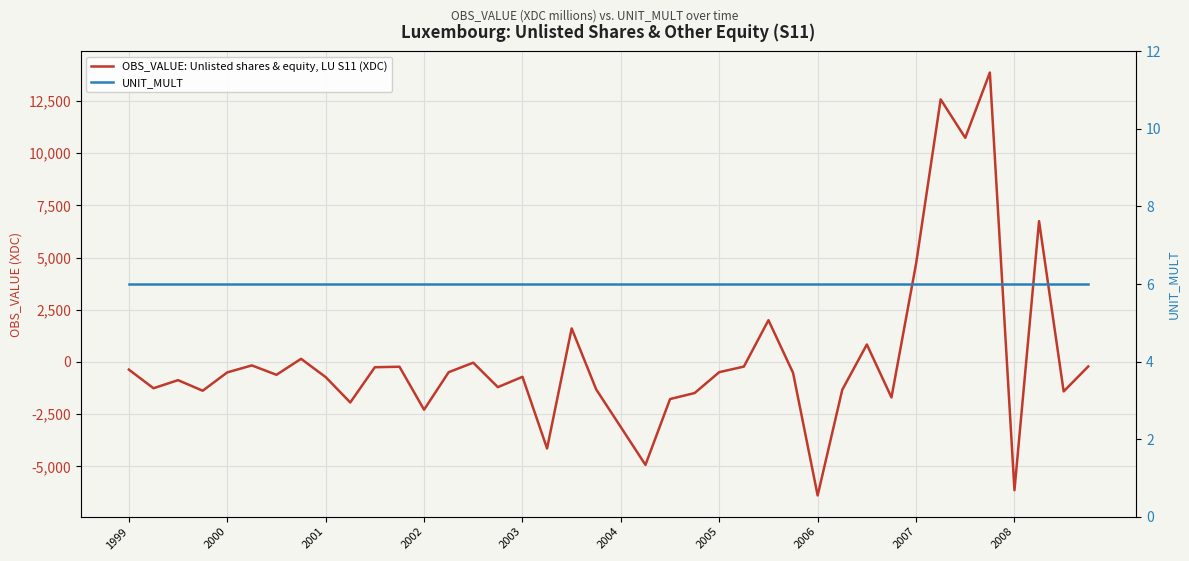

After their last crossing, which series has the higher values: UNIT_MULT or OBS_VALUE: Unlisted shares & equity, LU S11 (XDC)?

UNIT_MULT